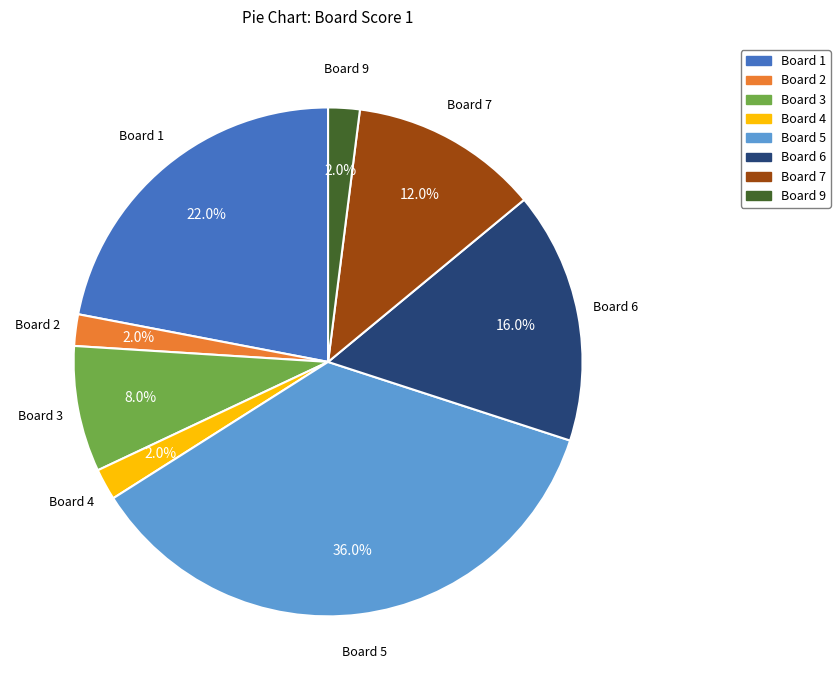

Is there a majority slice in this chart?

No